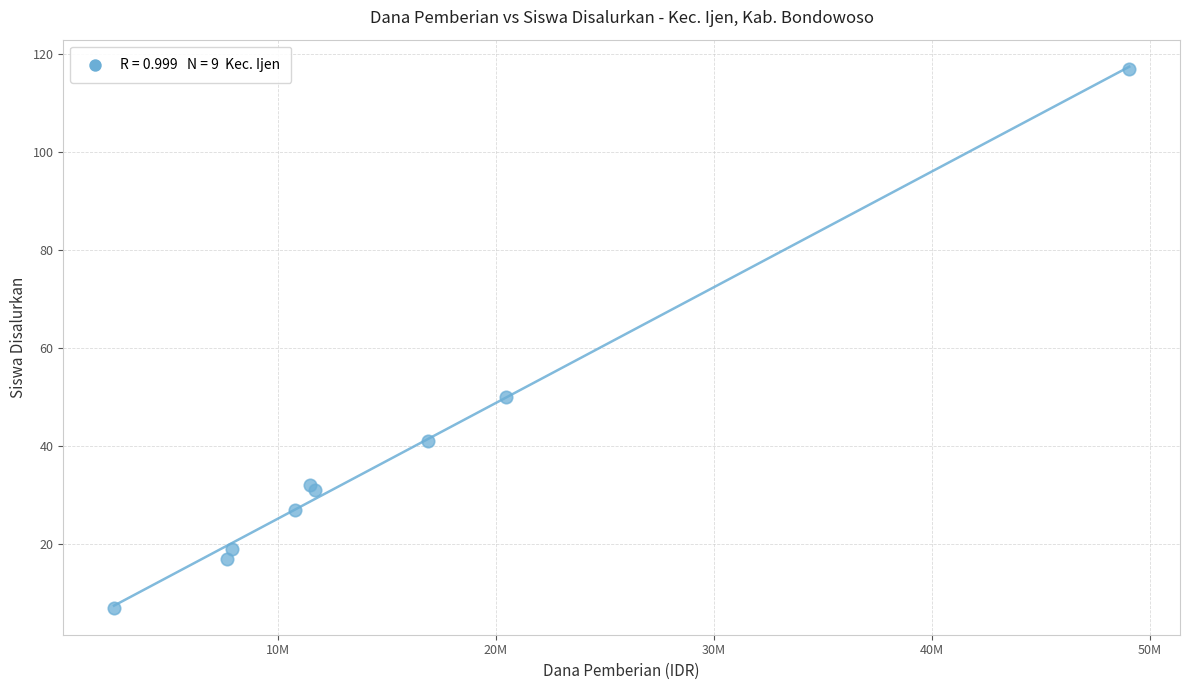

What Y value in the scatter plot is closest to 62?

50